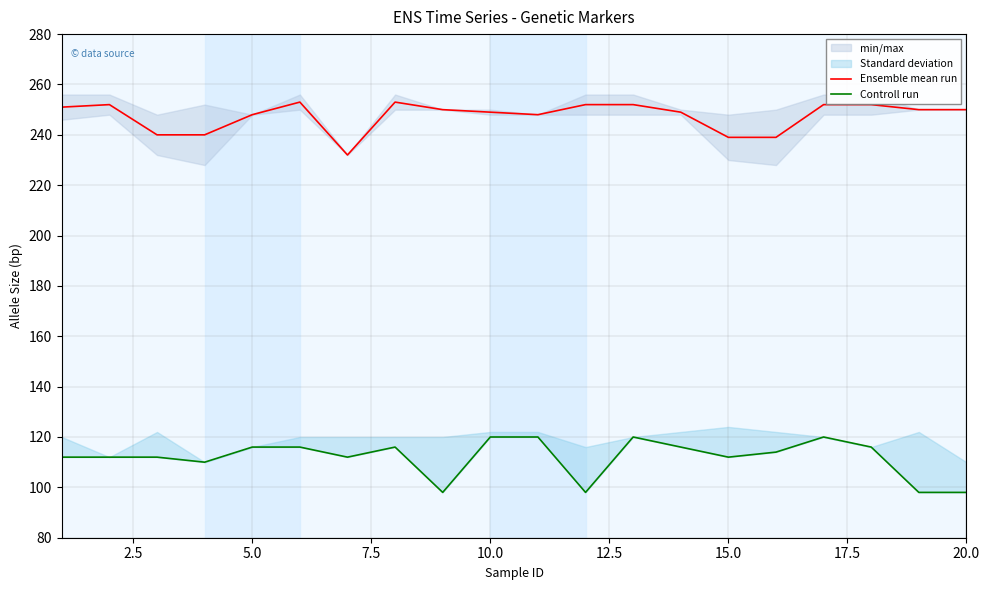

Is it true that Ensemble mean run equals 315 at 5.0?

False